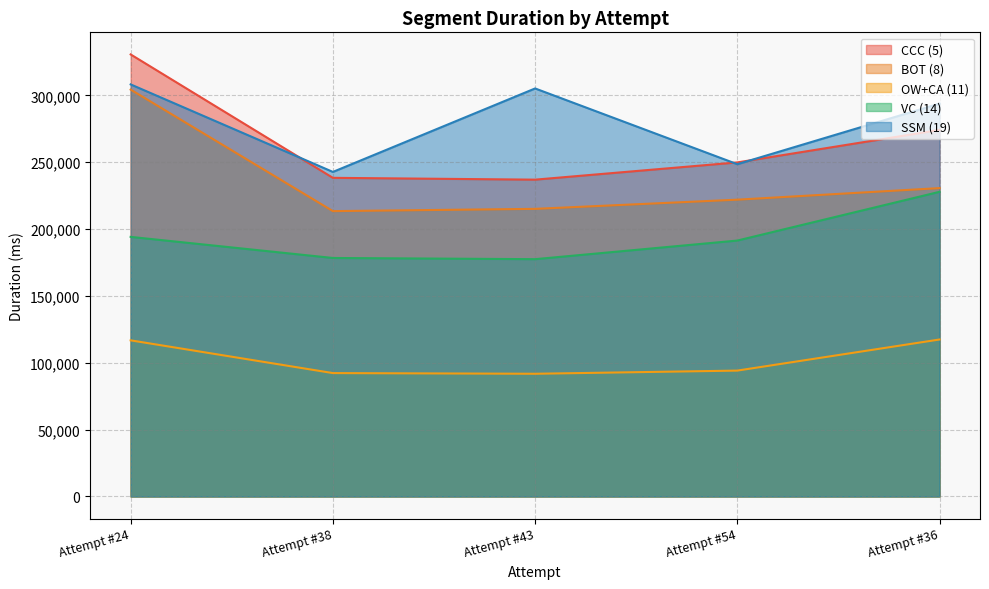

Rank the series at Attempt #38 from highest to lowest value.

SSM (19), CCC (5), BOT (8), VC (14), OW+CA (11)